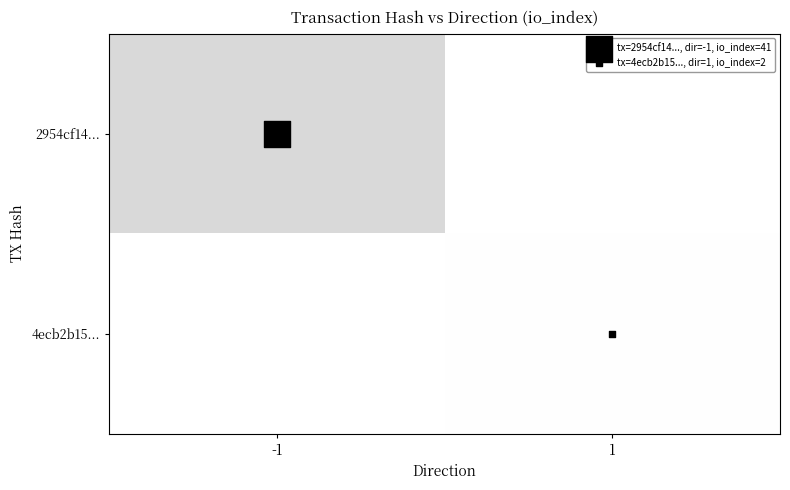

At how many categories does at least one series exceed 6?

1